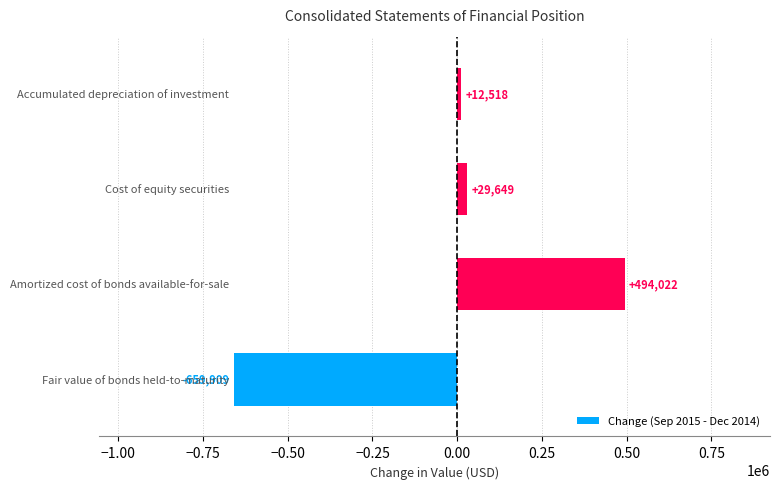

What is the difference between the second highest and second lowest values?

17131